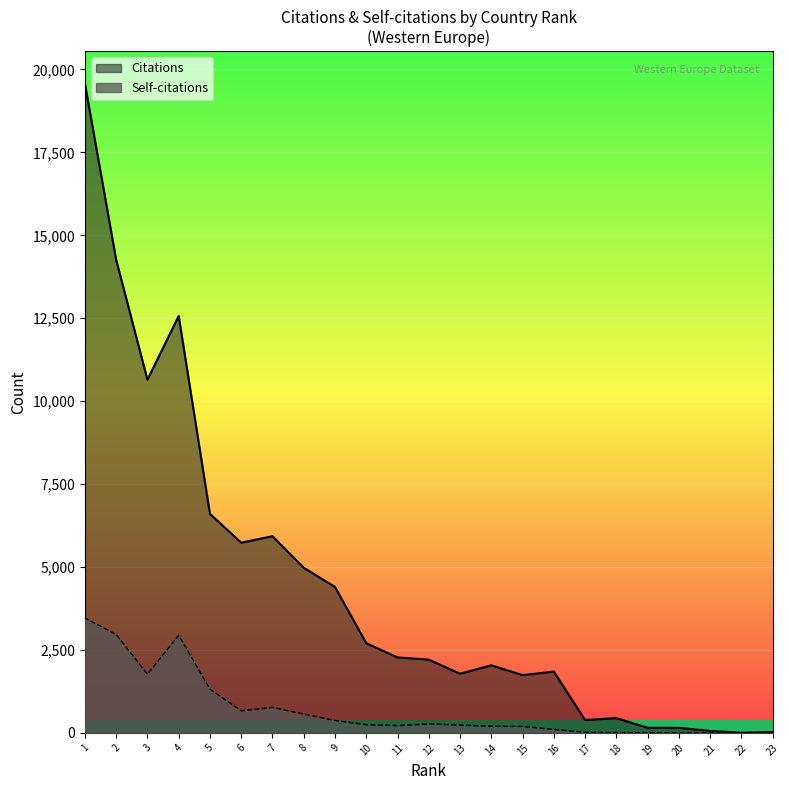

How many interior local valleys does the Self-citations series have?

5